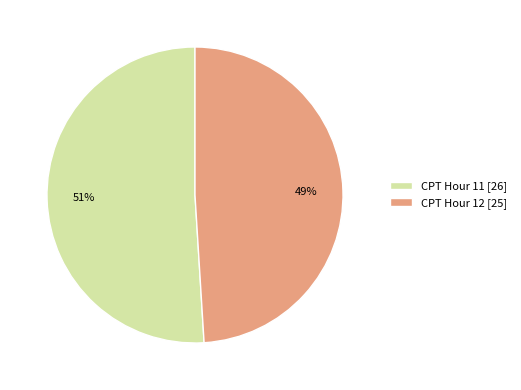

Which slice is the largest?

CPT Hour 11 [26]